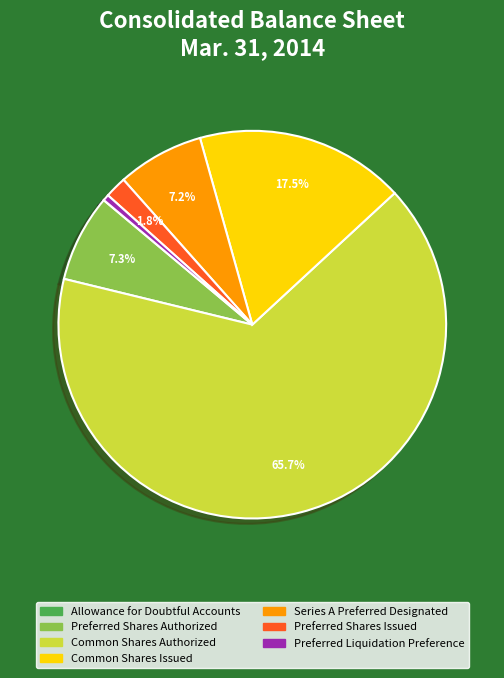

What percentage is NOT represented by Preferred Shares Authorized?

92.7%